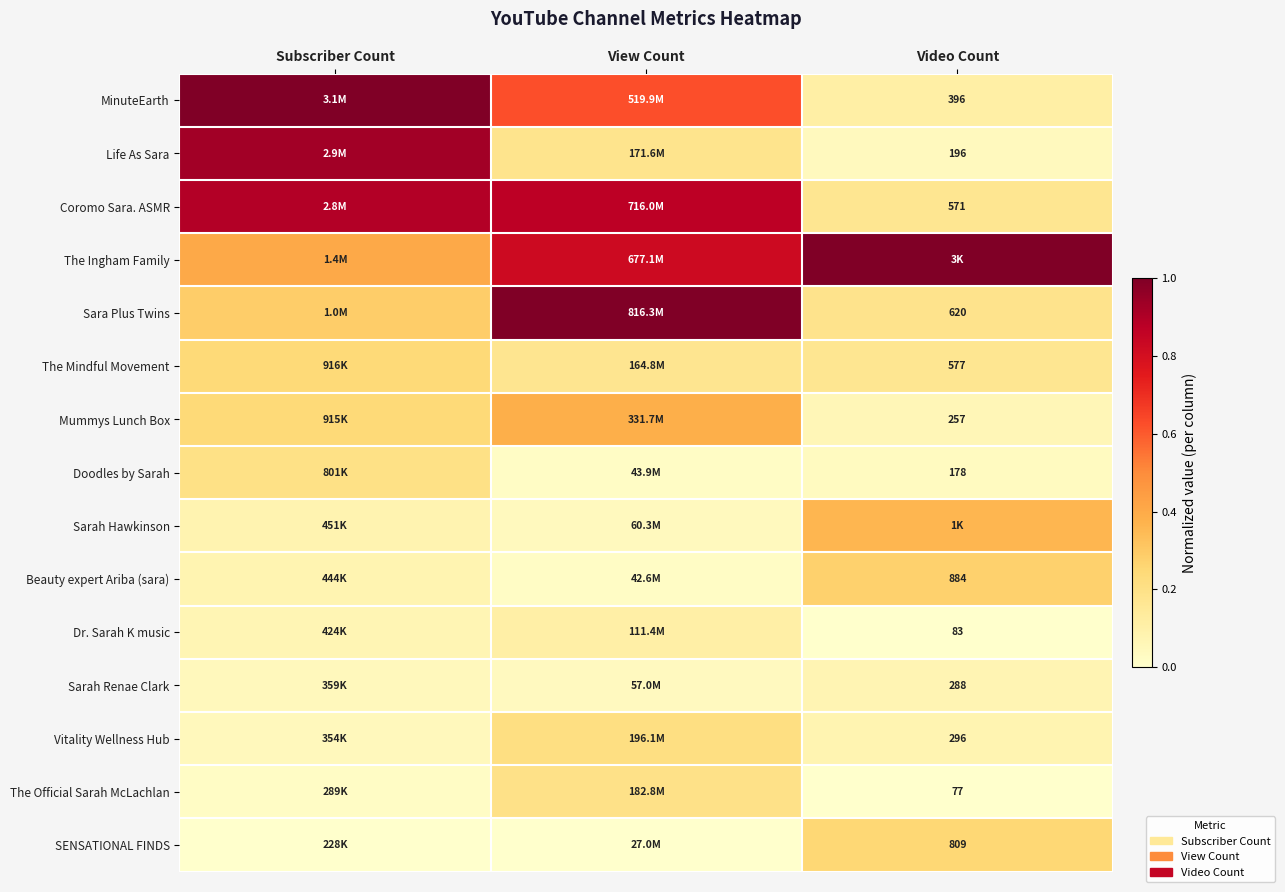

Rank the categories by Sara Plus Twins value from lowest to highest.

Video Count, Subscriber Count, View Count